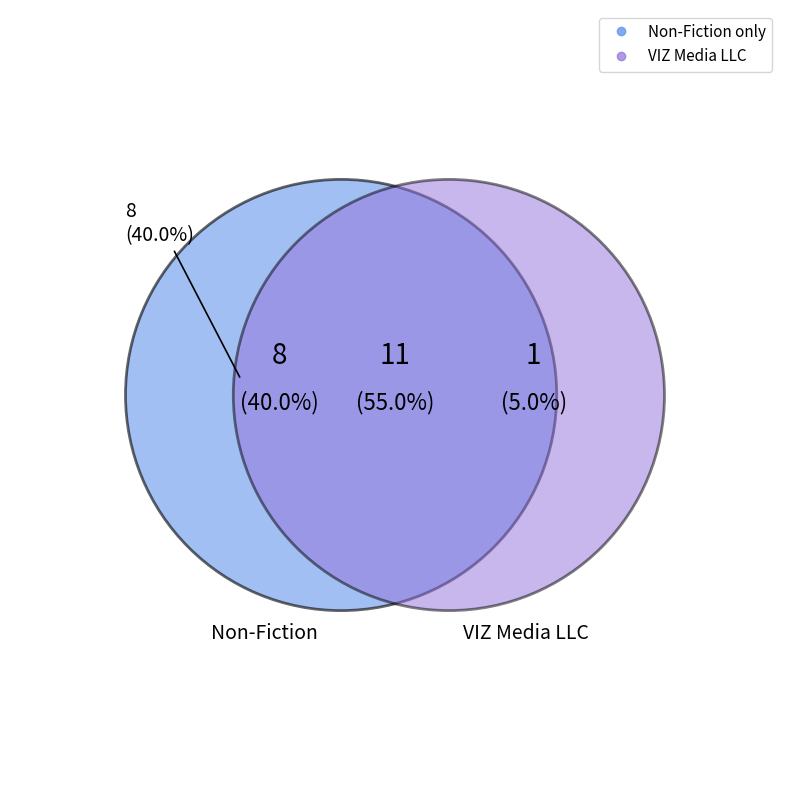

Does Non-Fiction account for over 50% of the chart?

Yes